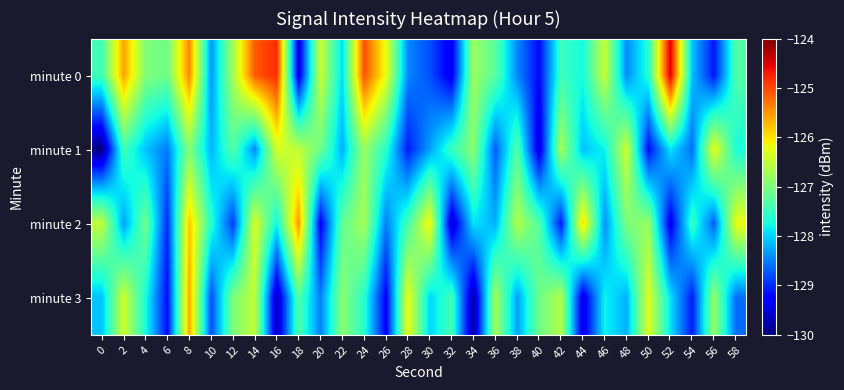

Which series has the largest total across all categories?

minute 0